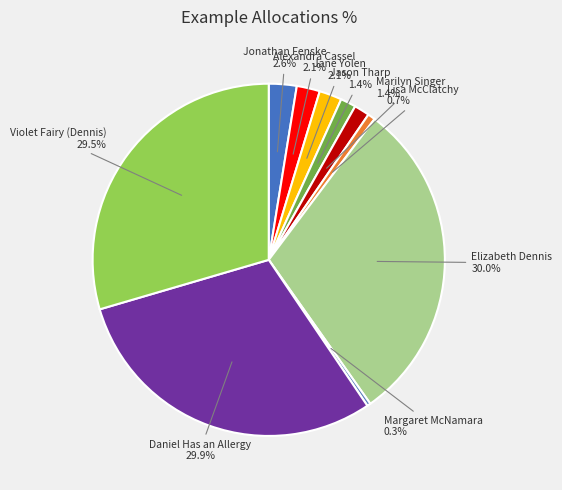

How many slices are in this pie chart?

10